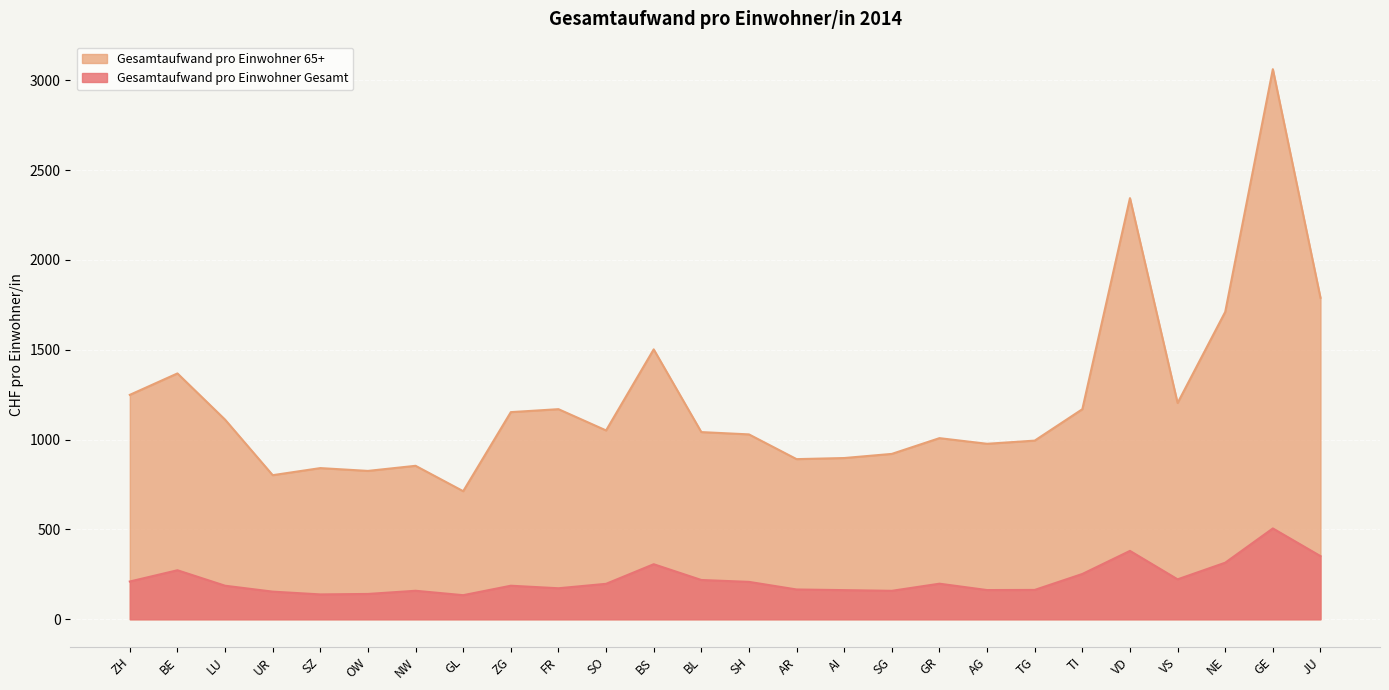

What is the sum of the Gesamtaufwand pro Einwohner 65+ values at ZG and LU?

2264.4